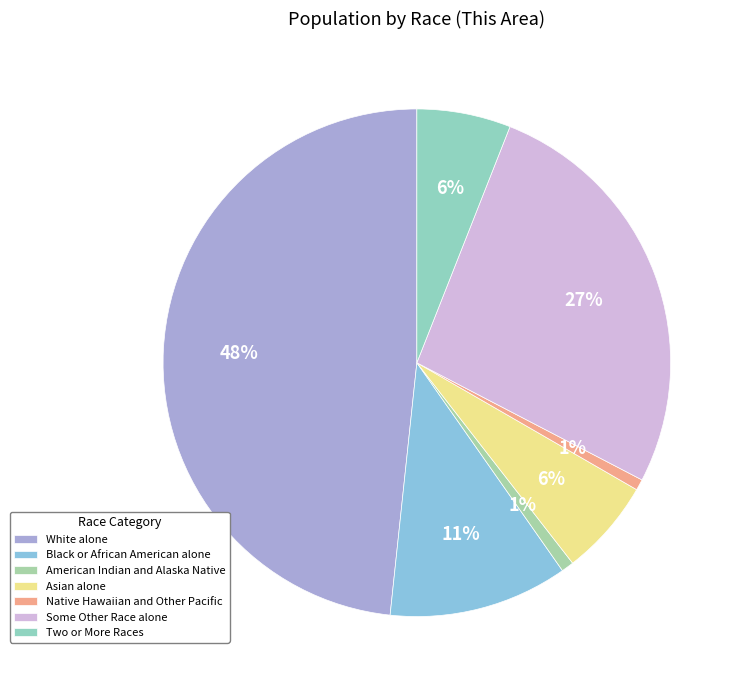

How many segments does this pie chart have?

7